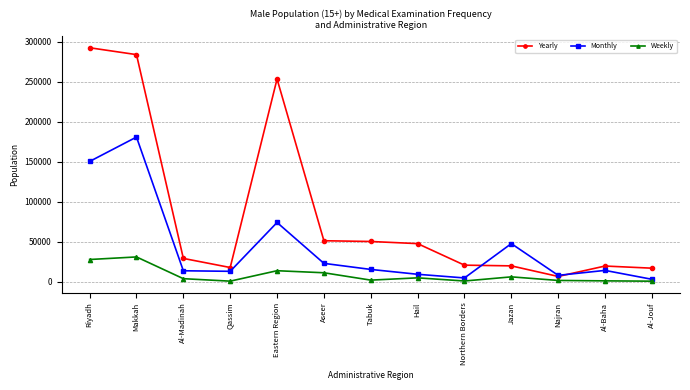

The value of Yearly at Al-Madinah is 28948. True or false?

True